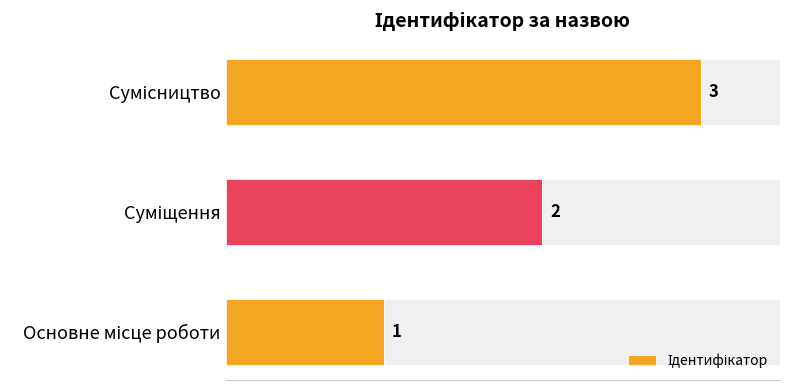

Are the bars horizontal?

Yes